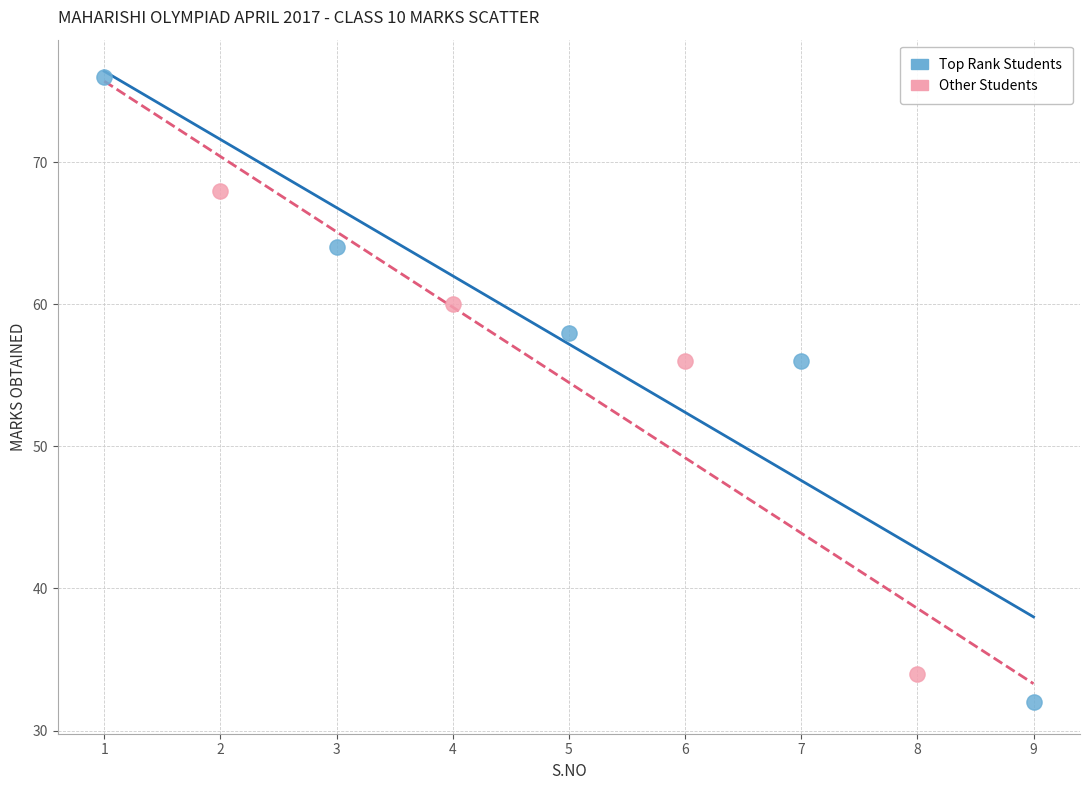

Which series reaches the minimum Y coordinate?

Top Rank Students